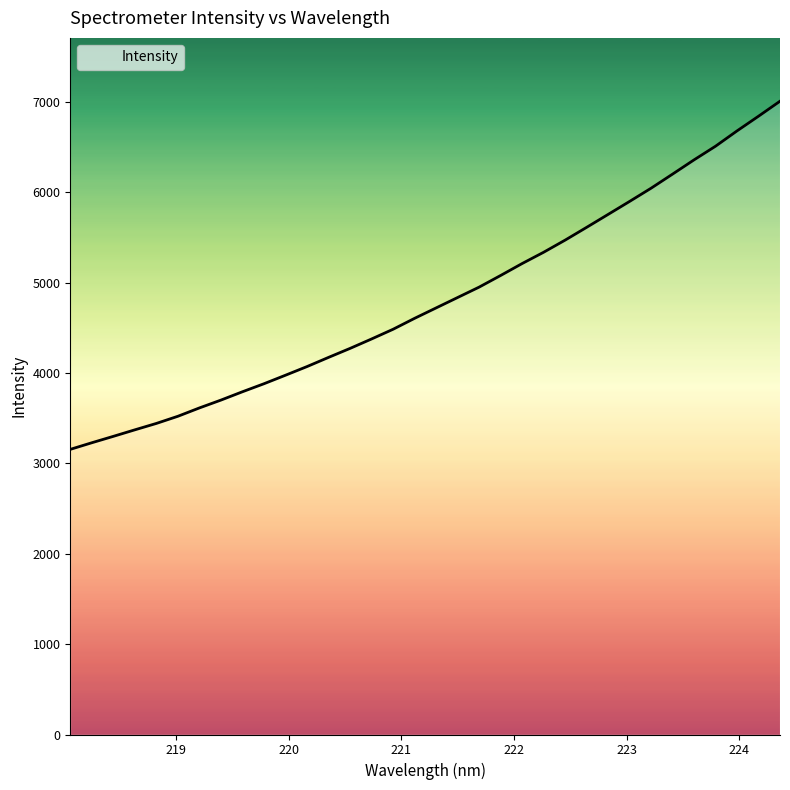

True or false: the data has more than 0 interior local peaks.

False